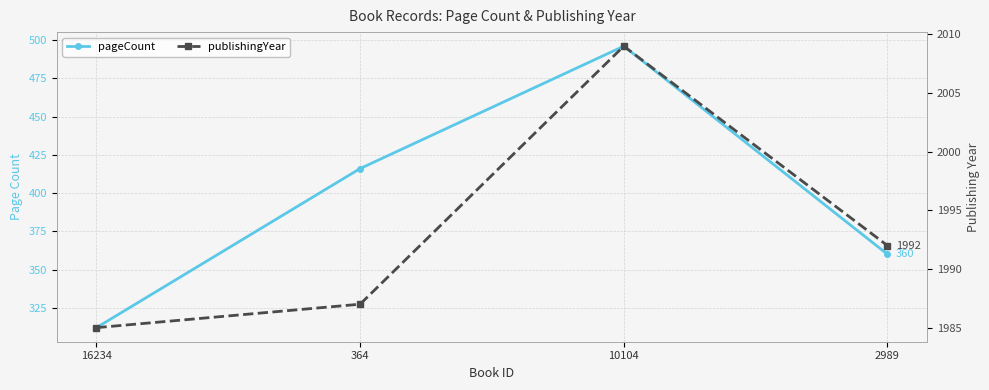

What position from the left is 2989?

4